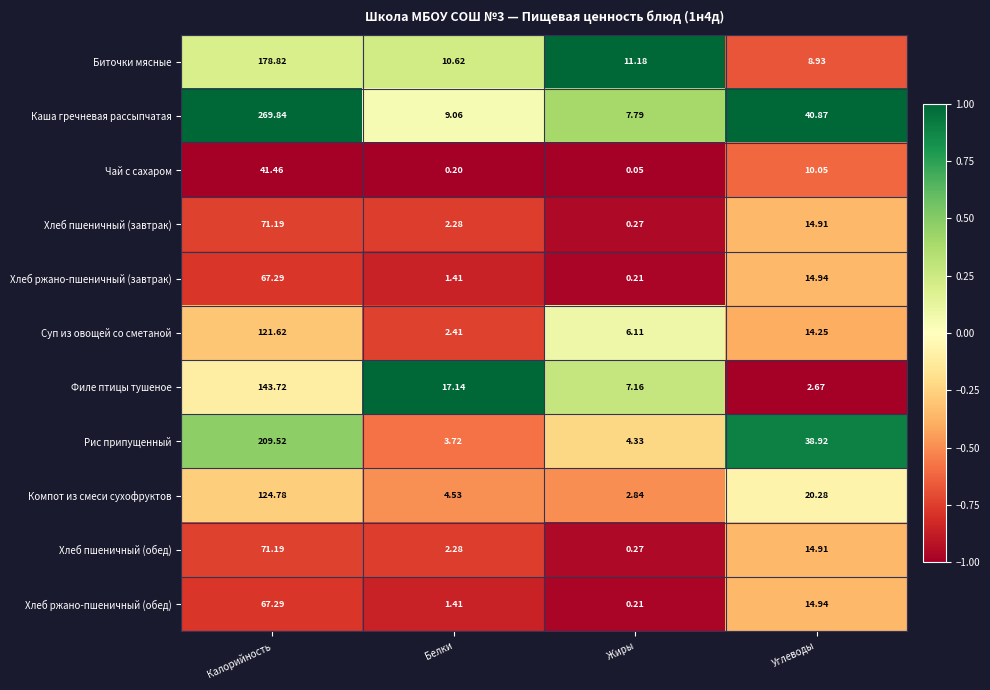

At which category is the sum across all series the highest?

Калорийность